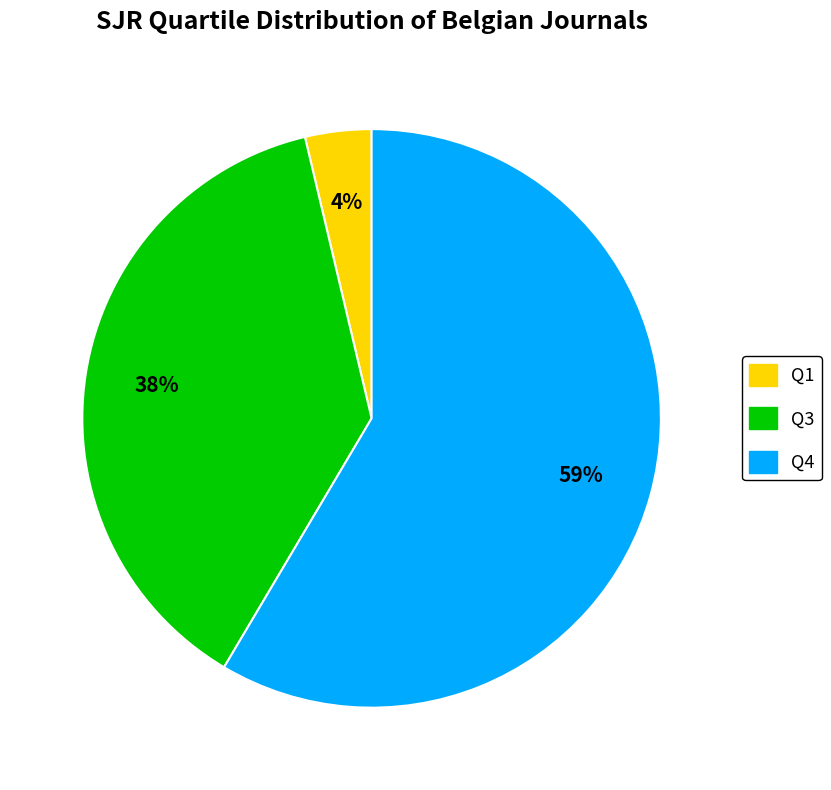

To the nearest percent, what is the average slice percentage?

33%